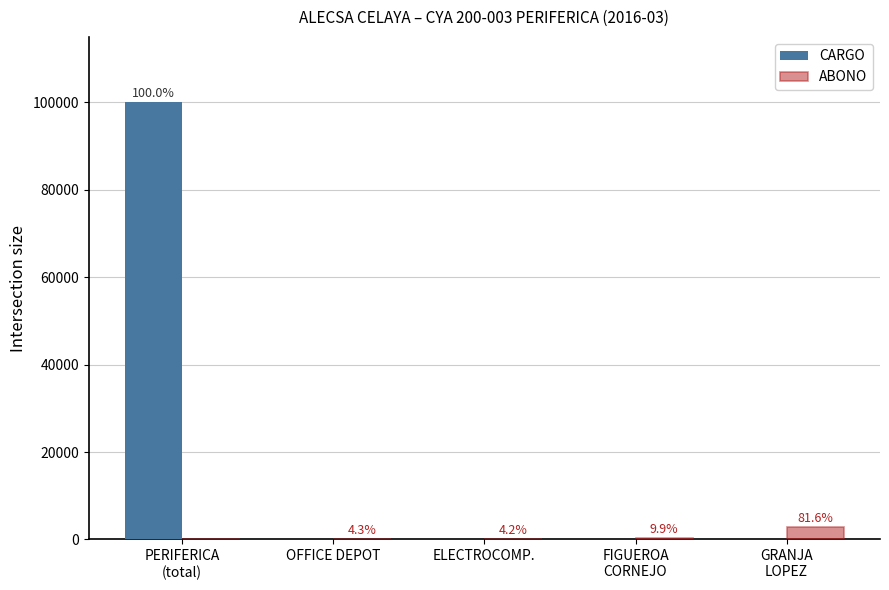

Reading left to right, transcribe all the data shown in this chart.

CARGO: 100000.0	0.0	0.0	0.0	0.0
ABONO: 0.0	150.9	150.0	350.8	2889.6